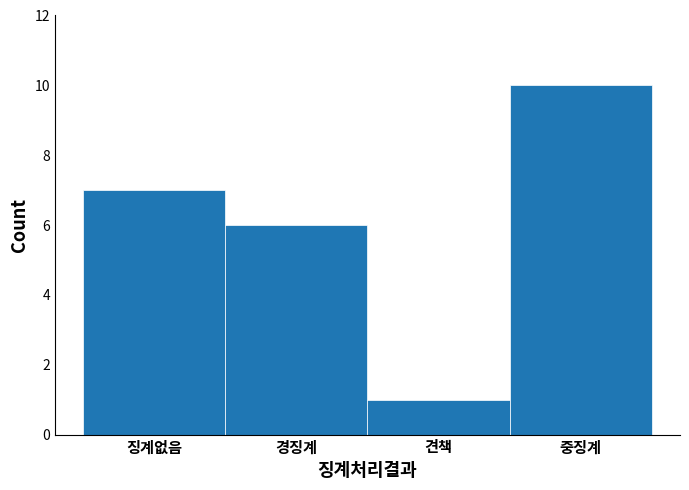

Reading right to left, transcribe all the data shown in this chart.

중징계=10	견책=1	경징계=6	징계없음=7